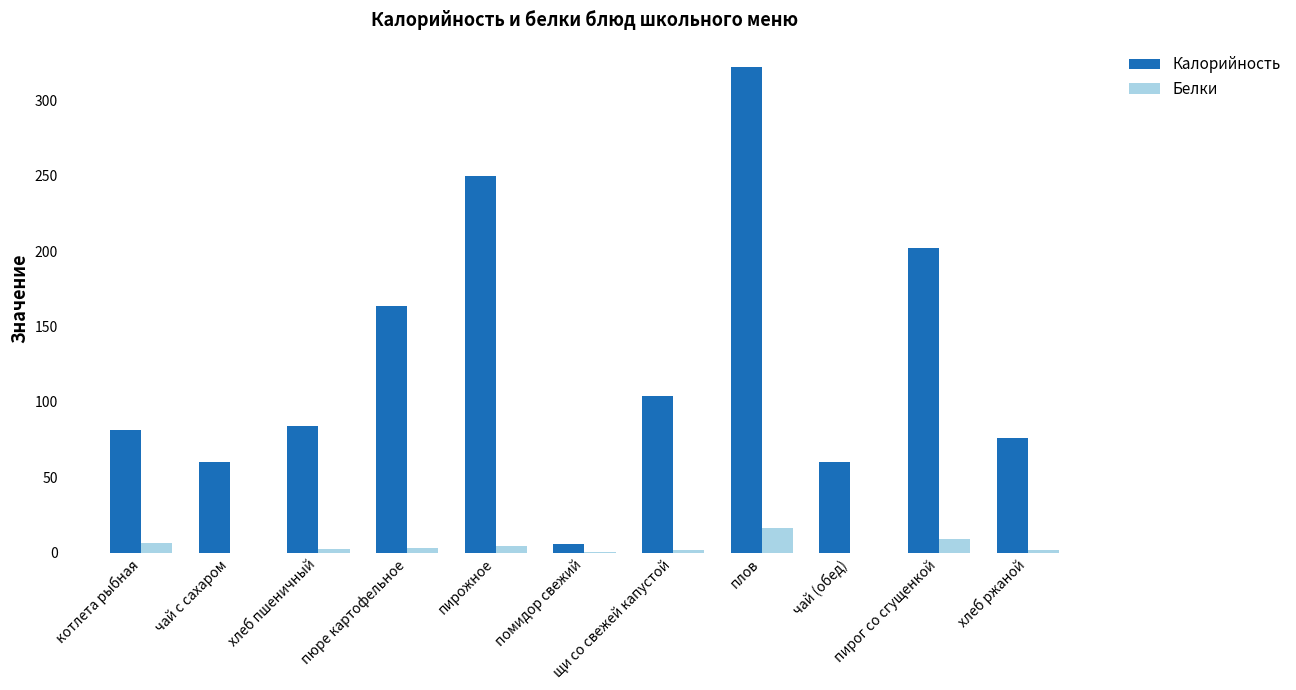

What is the greatest value displayed?

322.0